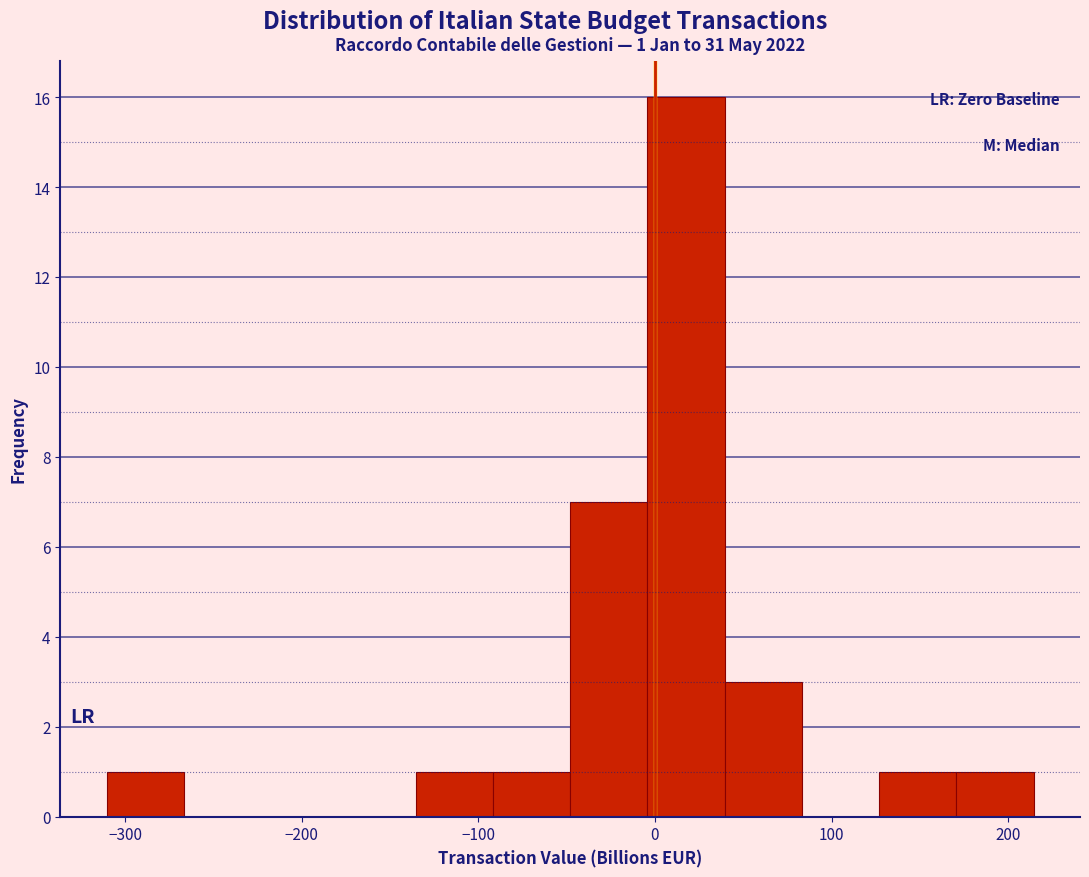

Which range on the x-axis has the tallest bar?

0 to 40